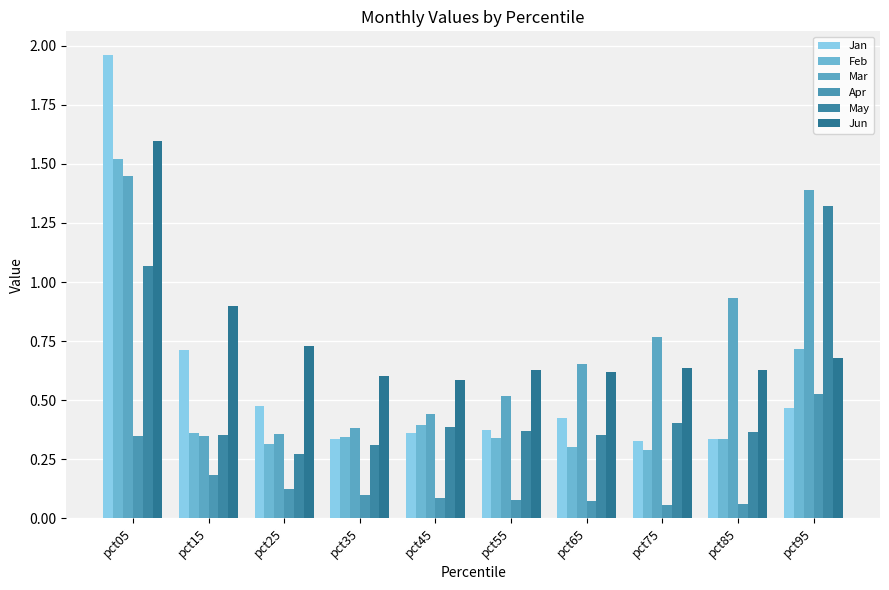

The value of Feb at pct75 is 0.1. True or false?

False